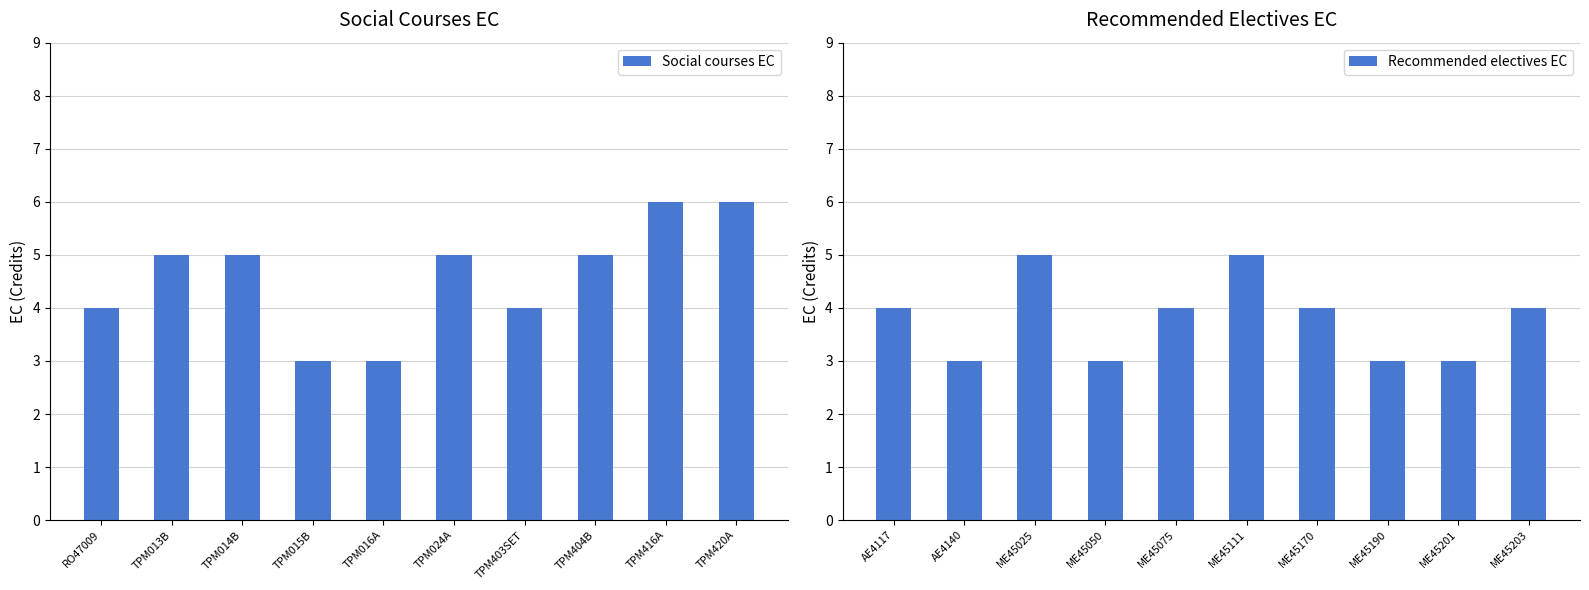

How many distinct data groups are displayed?

2